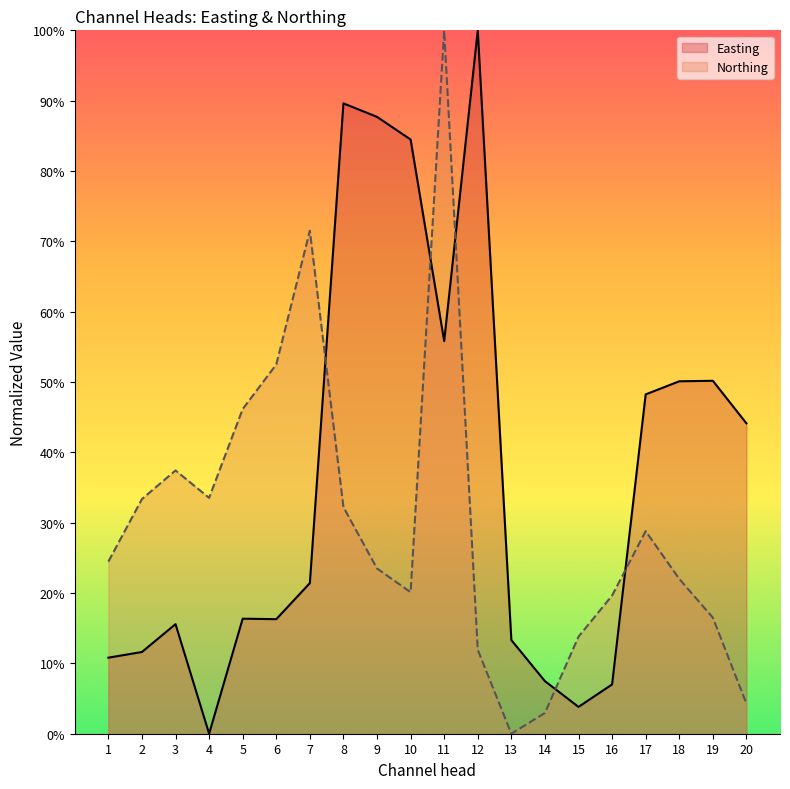

Does the chart display data point markers on the line(s)?

No